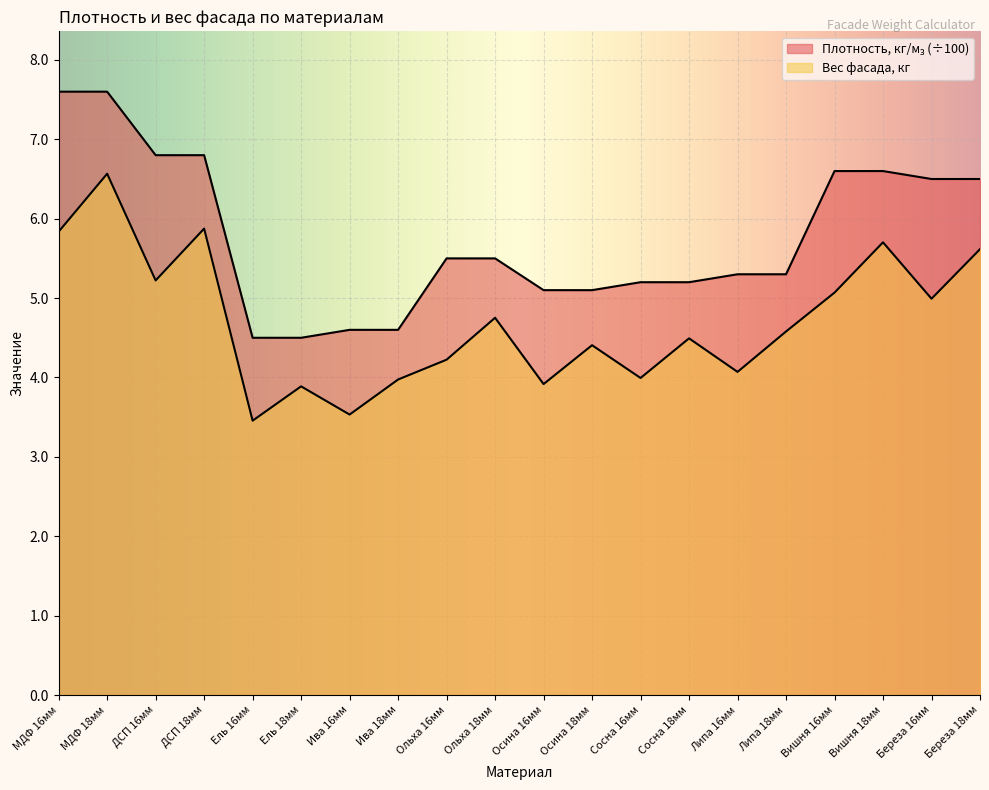

How many values in the Плотность, кг/м₃ series are below 5?

4